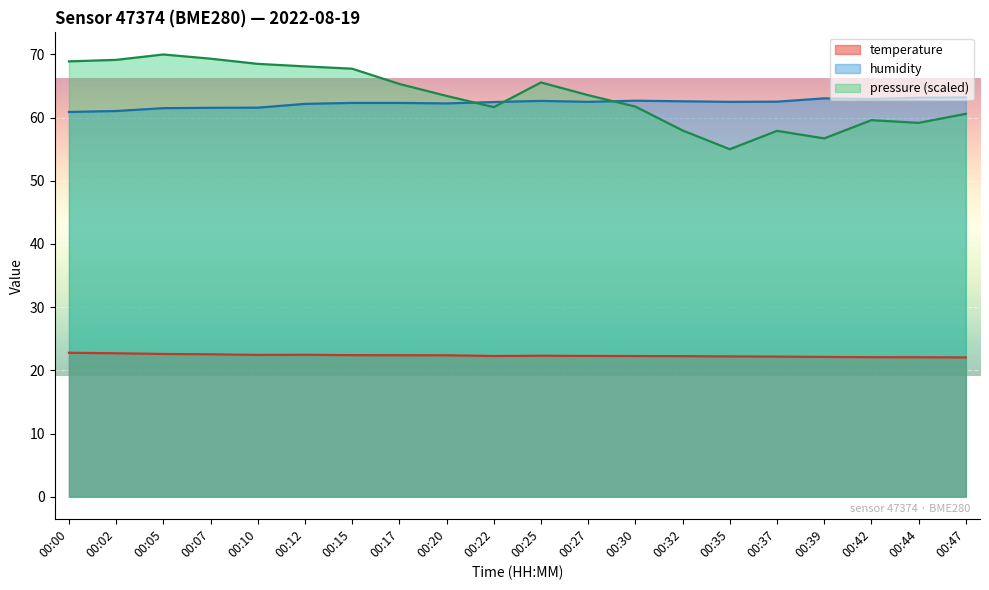

Rank the series at 00:20 from lowest to highest value.

temperature, humidity, pressure (scaled)